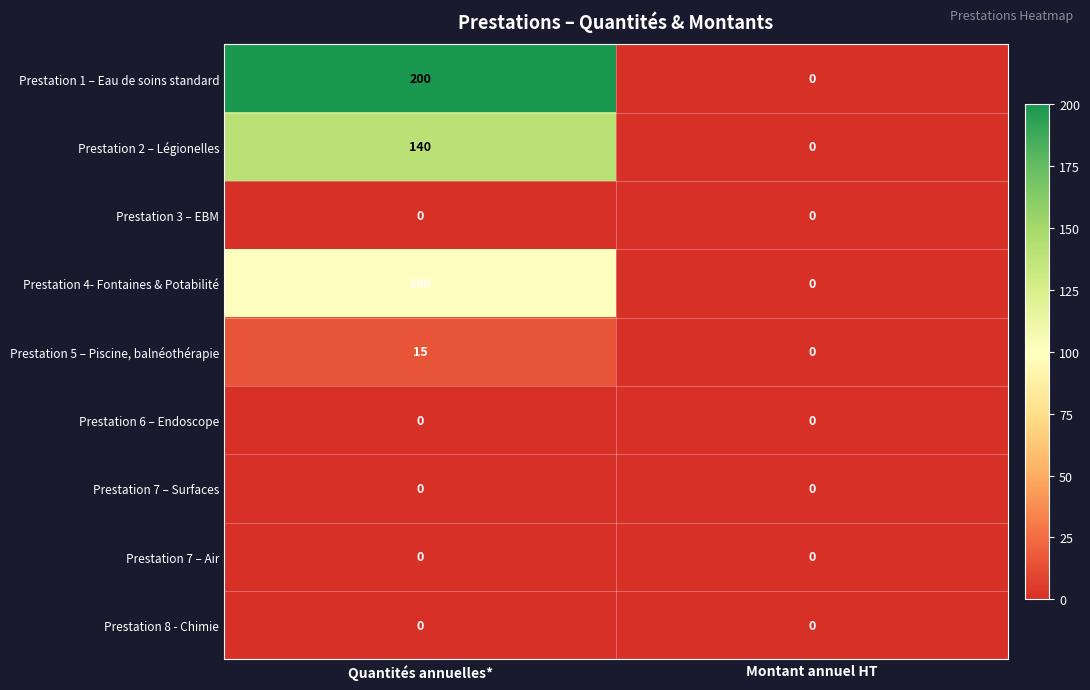

At which category is the sum across all series the highest?

Quantités annuelles*